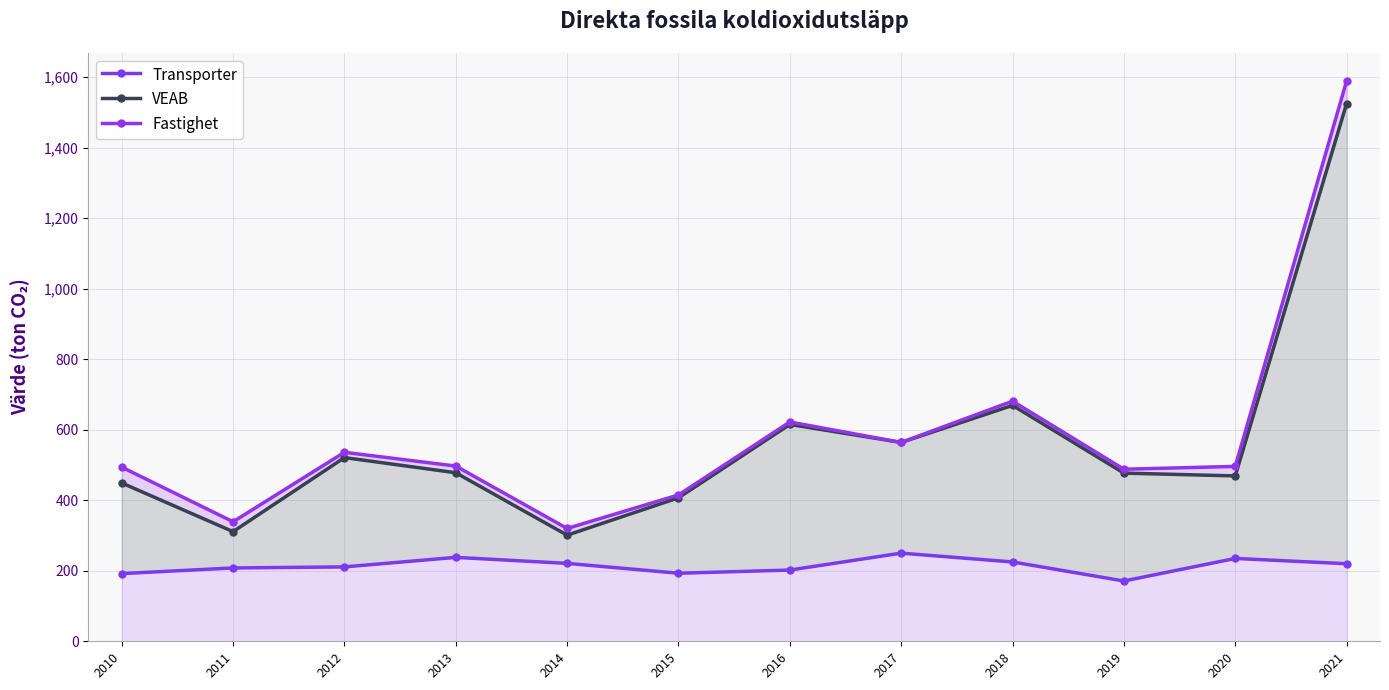

The value of Fastighet at 2015 is 415. True or false?

True